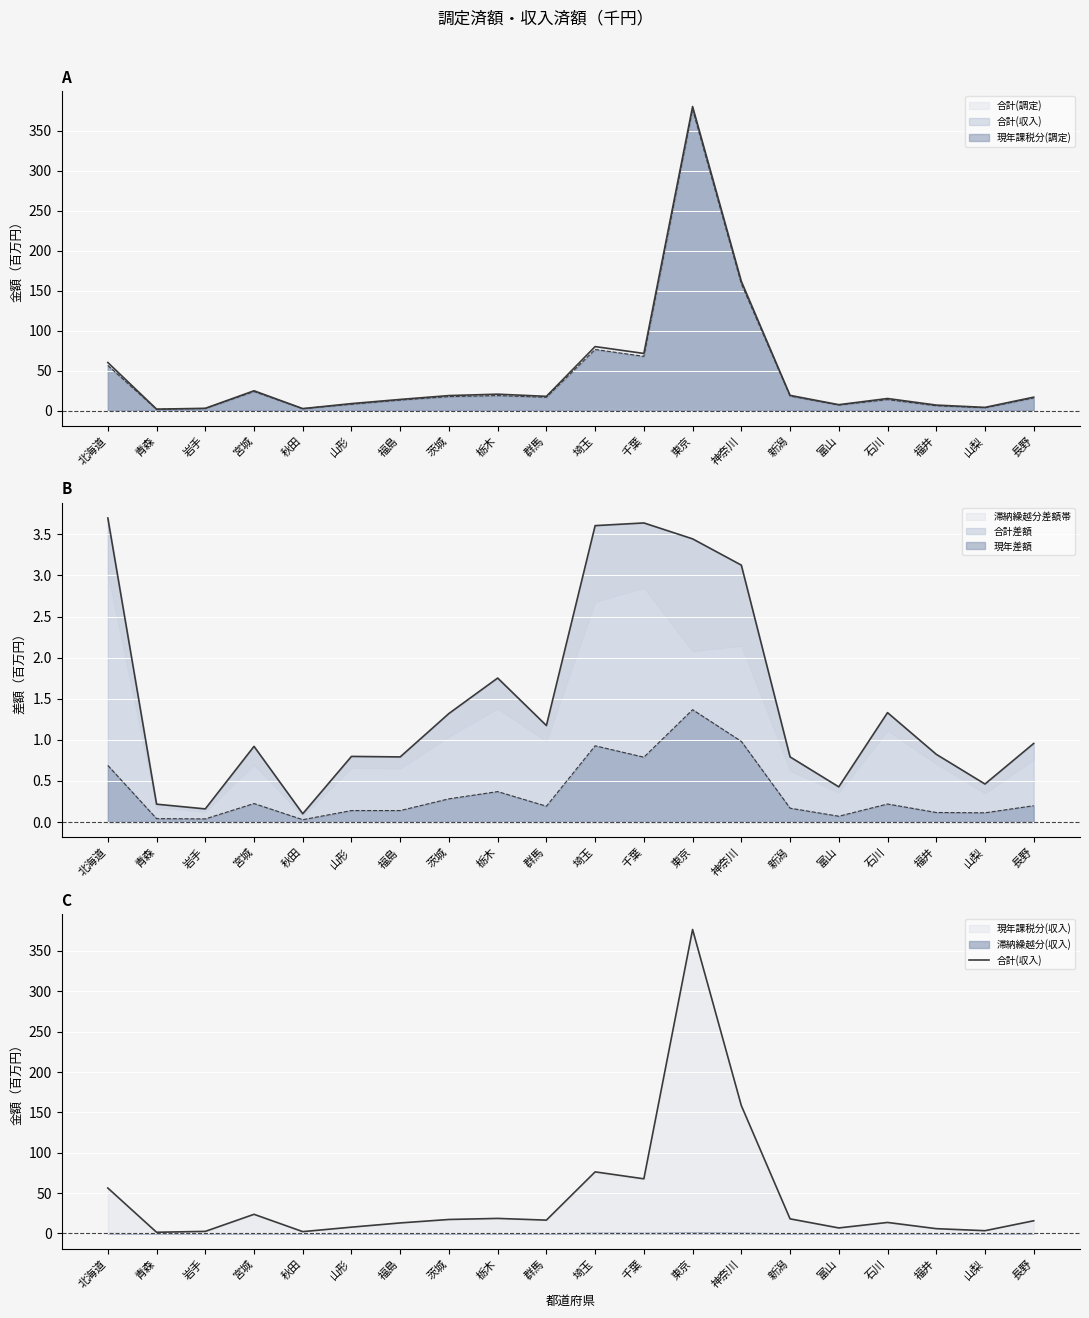

Which has a higher value, 埼玉 or 茨城?

埼玉